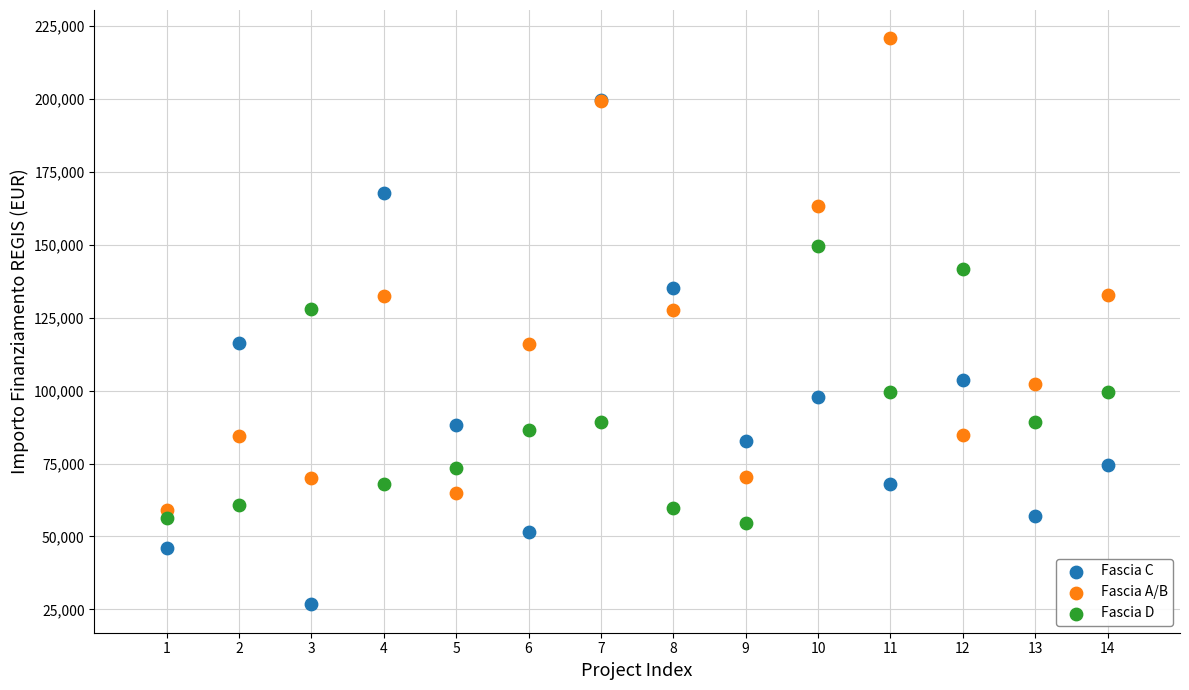

Which series reaches the maximum Y coordinate?

Fascia A/B